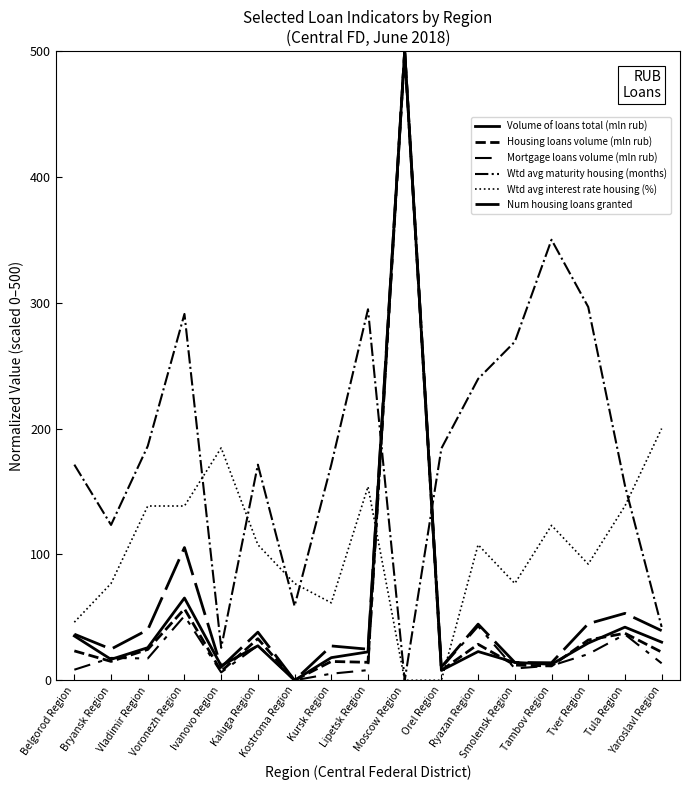

How many series are shown in this chart?

6